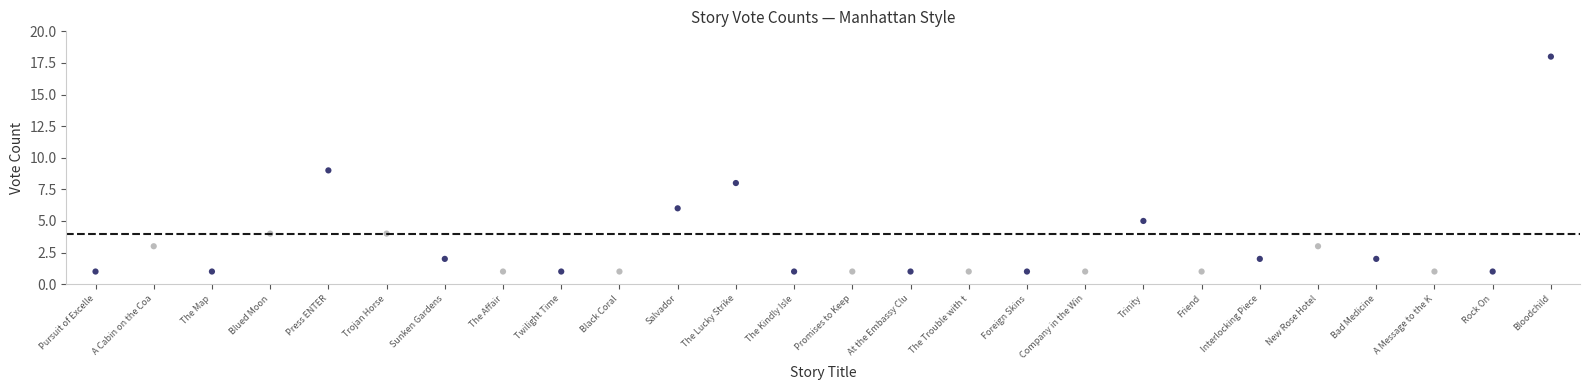

What is the range of Y values (max minus min)?

17